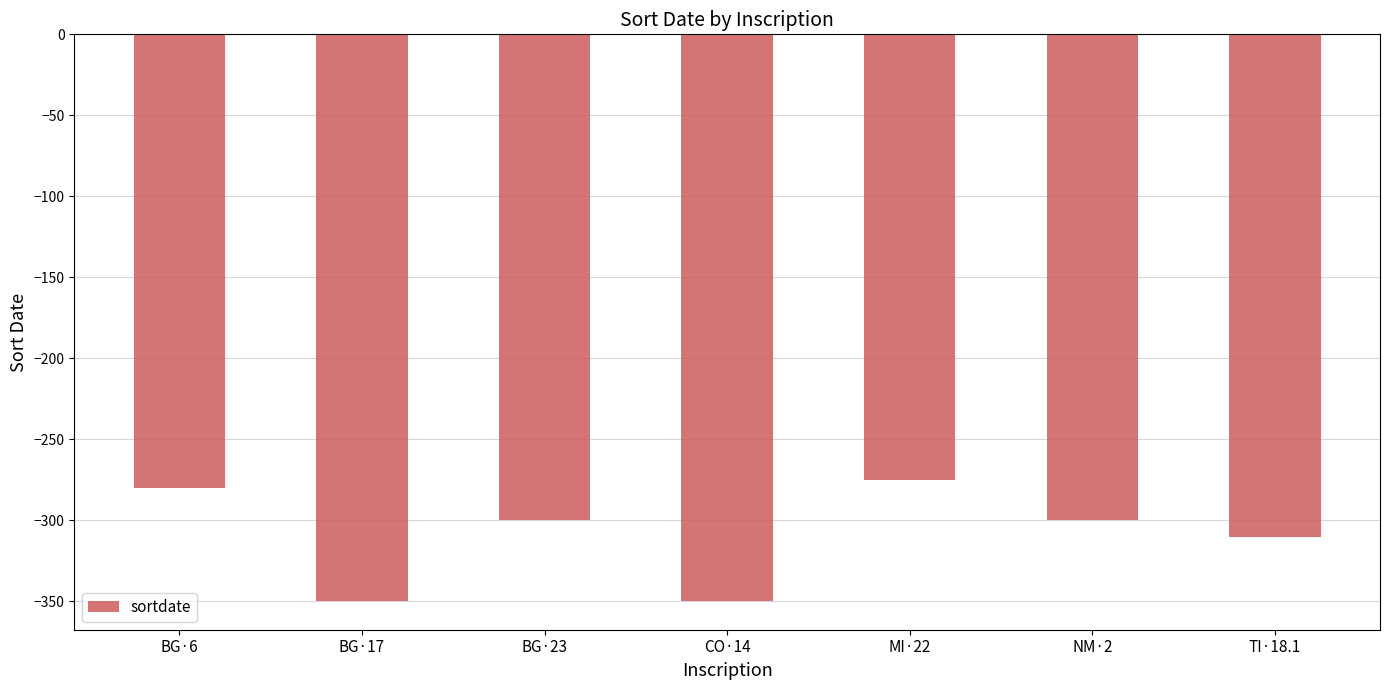

How many bars are there in total?

7